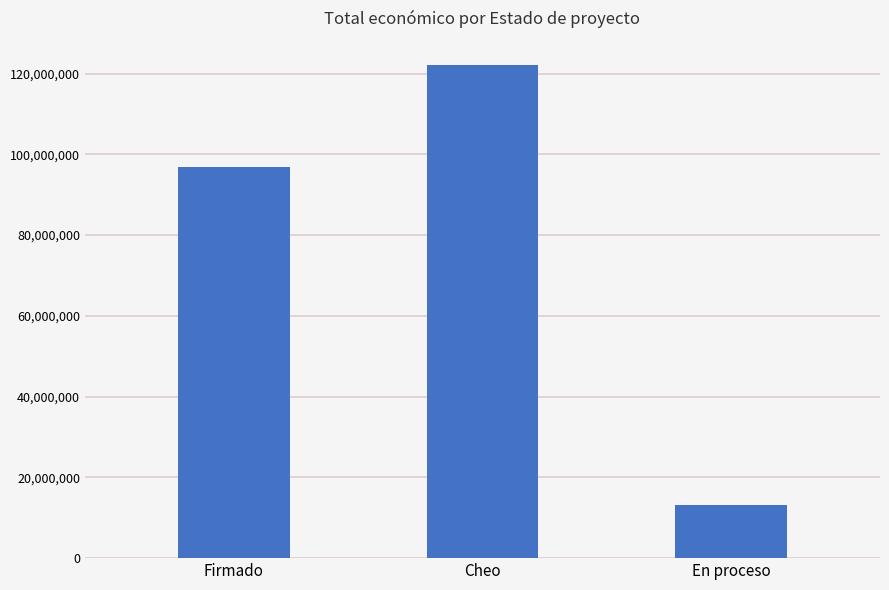

How many data points does each series have?

3